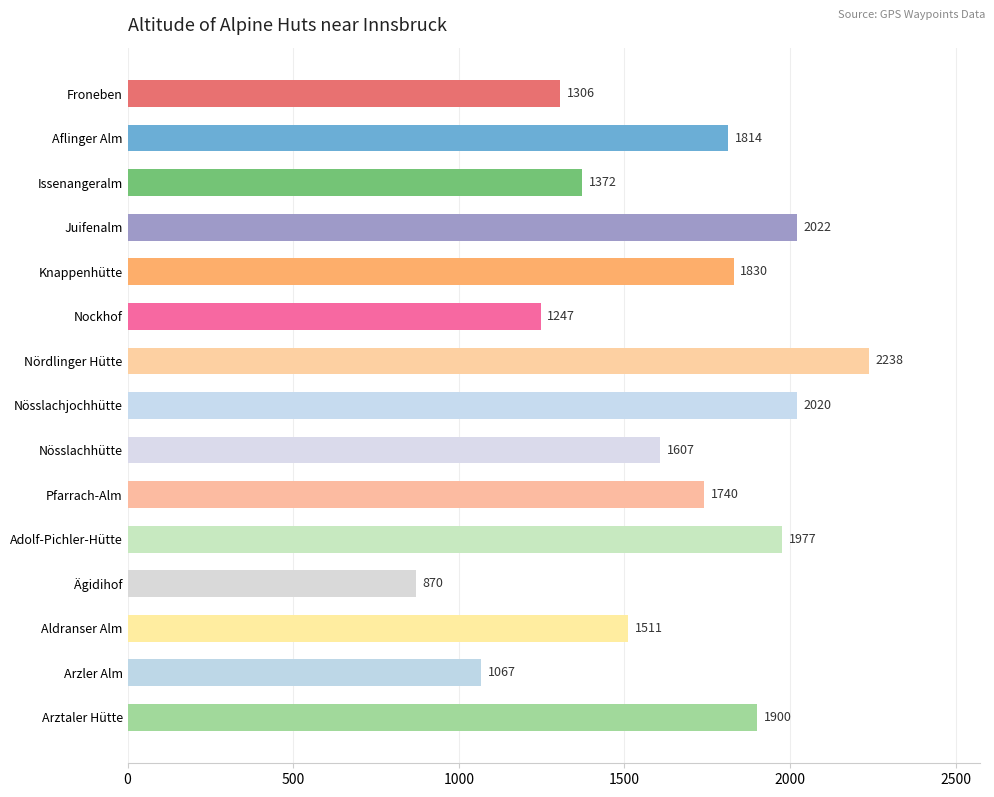

The chart shows a value of 2398 at Issenangeralm. True or false?

False